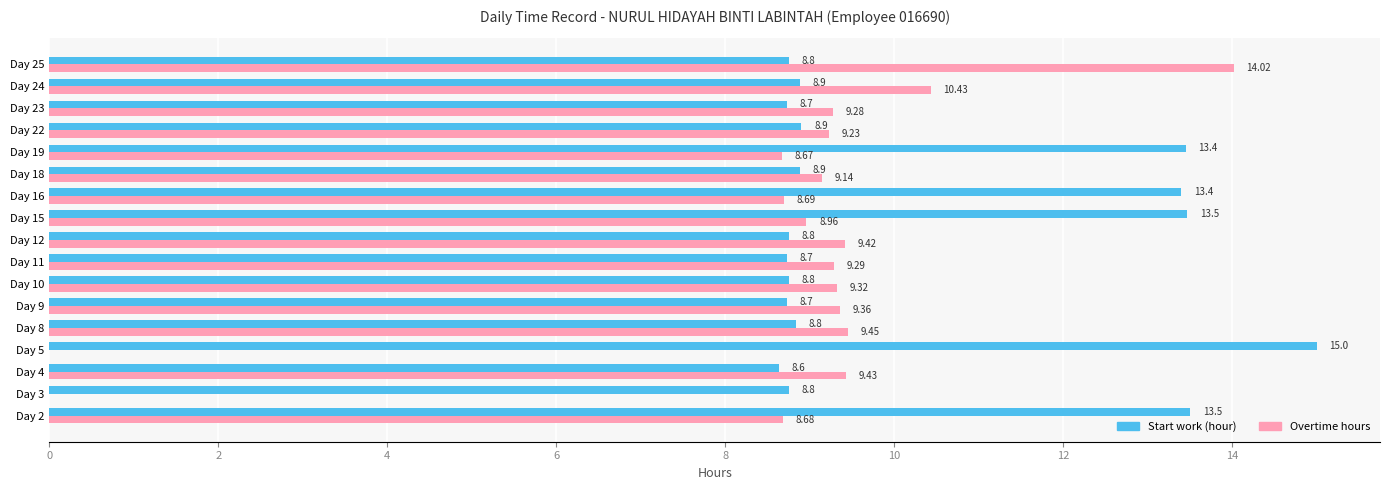

How many series are shown in this chart?

2